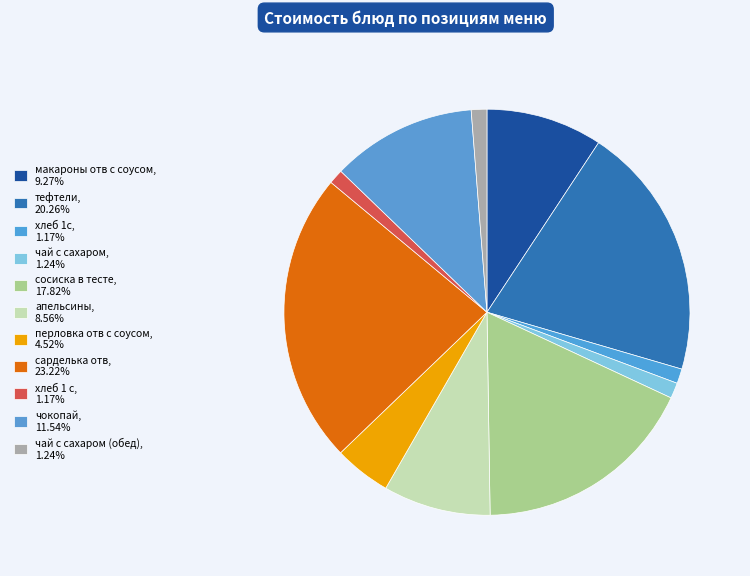

How many segments does this pie chart have?

11